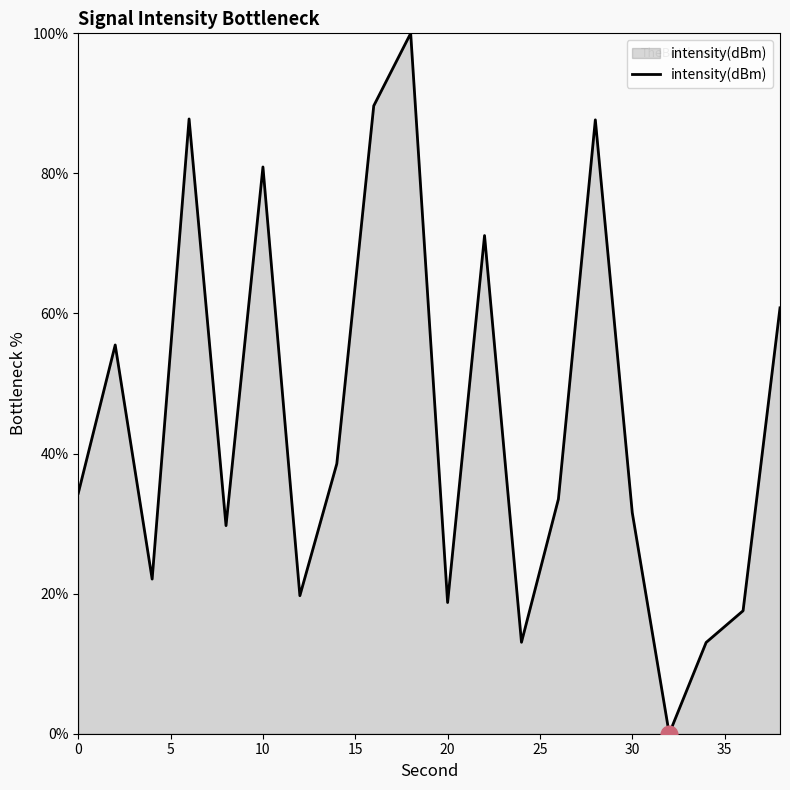

What is the greatest value displayed?

100.0